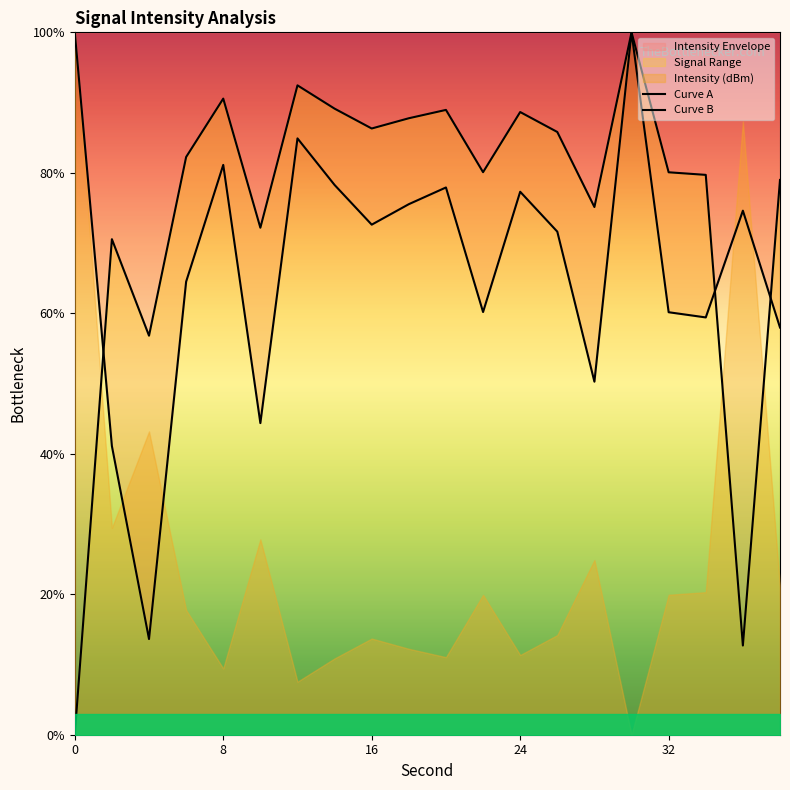

Which series has the largest range (max minus min)?

Curve B